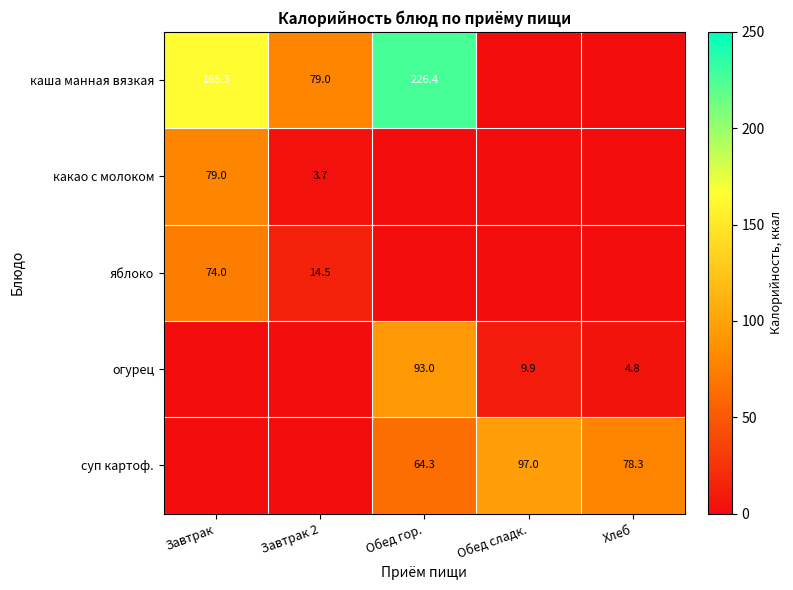

The каша манная вязкая series shows 132.4 at Завтрак 2. True or false?

False